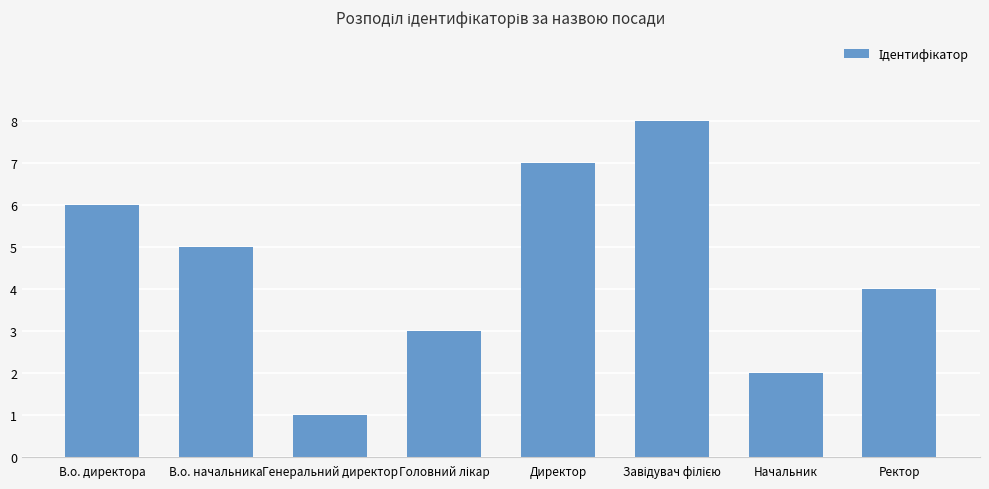

What is the approximate value at Ректор?

4